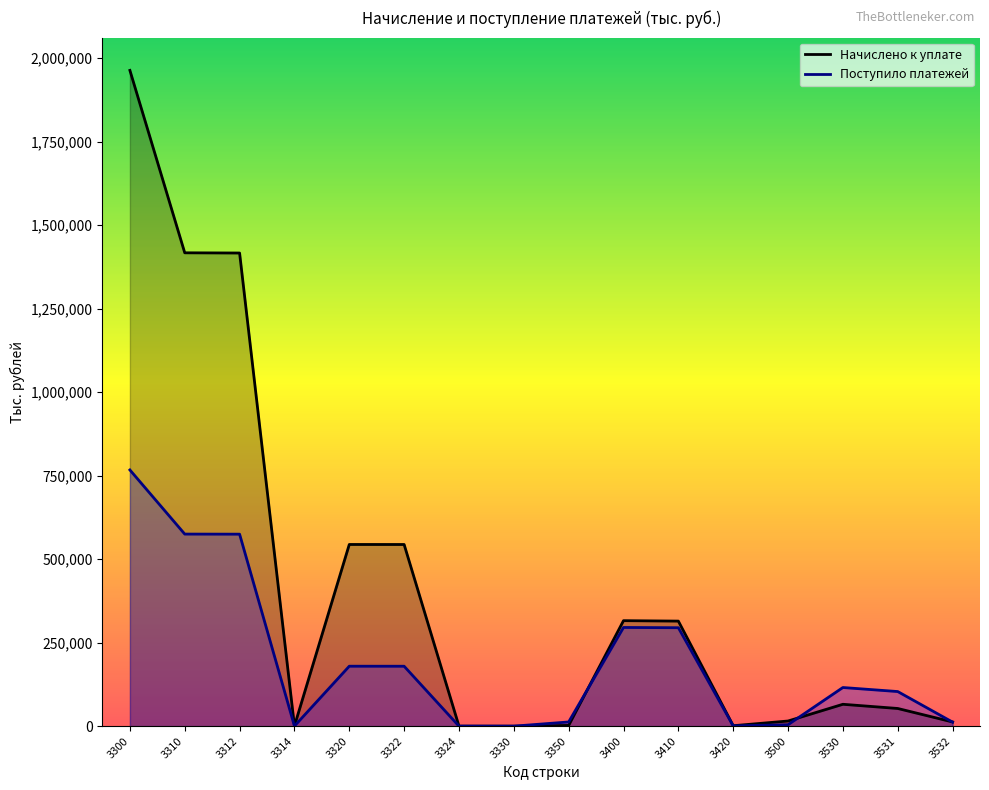

What is the sum of all Поступило платежей values?

3115944